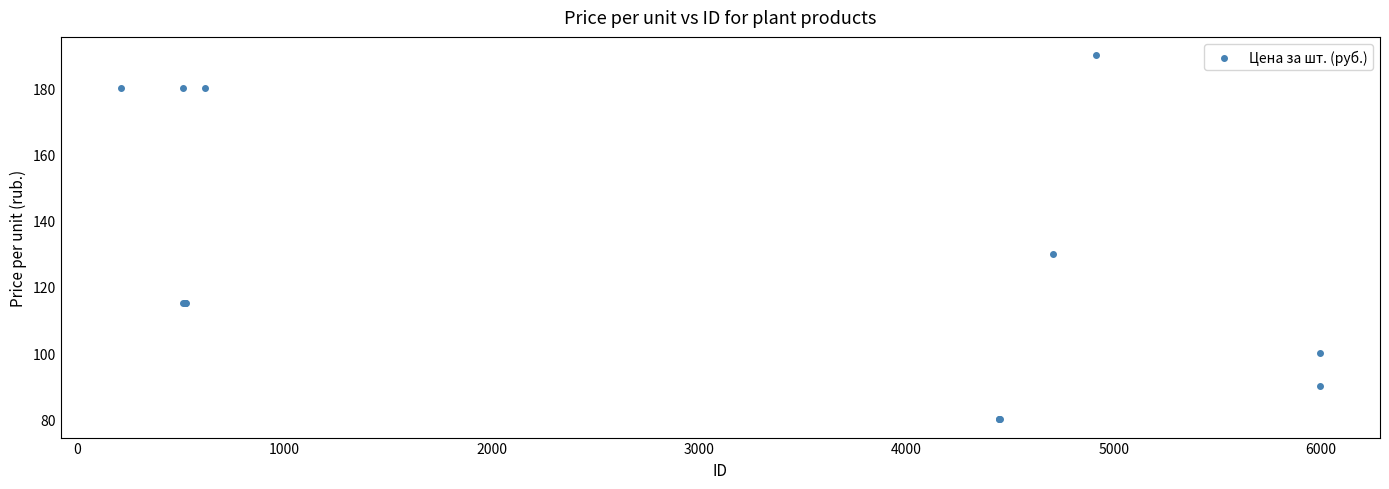

What Y value in the scatter plot is closest to 135?

130